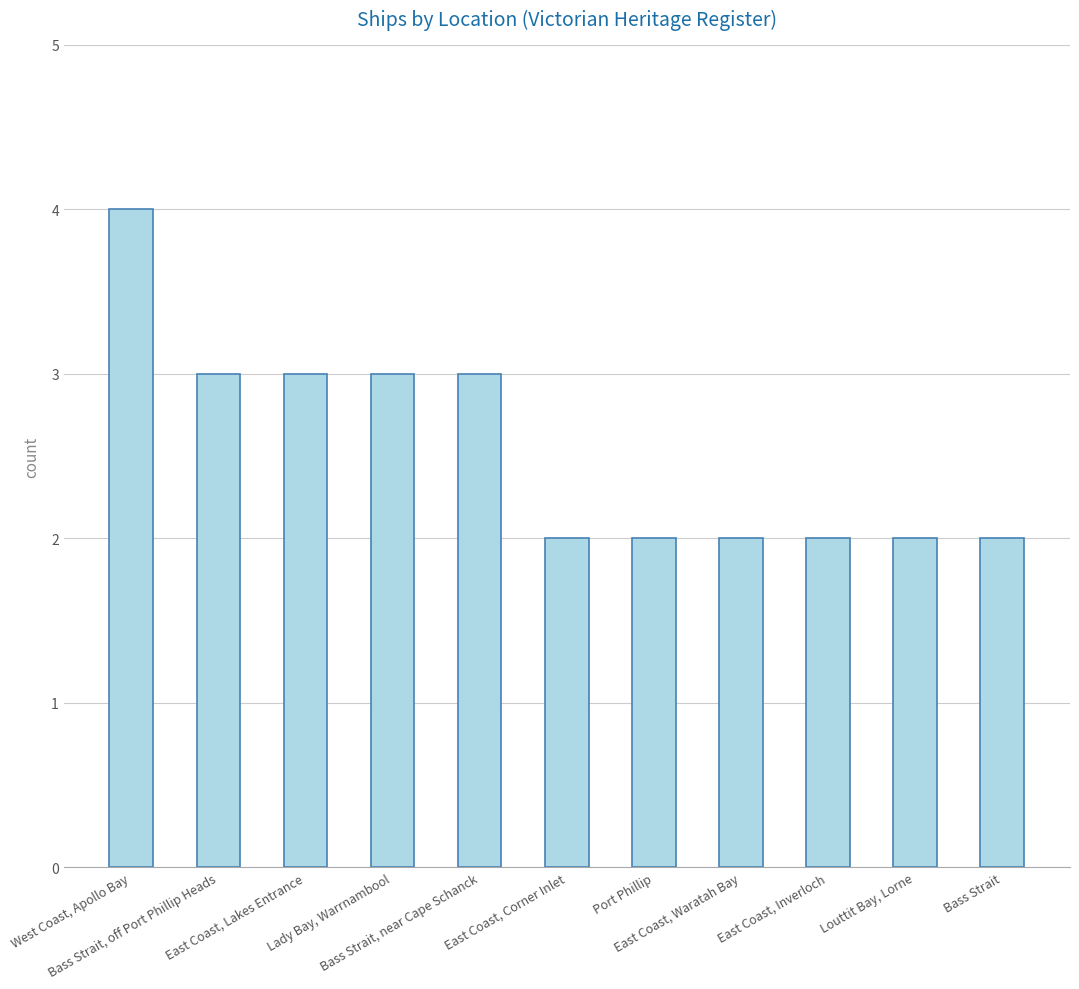

What is the maximum value shown in the chart?

4